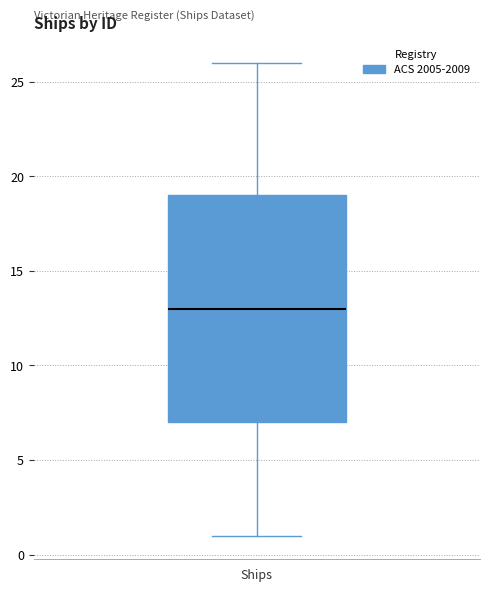

Transcribe this box plot: give where the median line is, the range the box spans, and where the two whiskers end, as read against the y-axis. The values are not printed on the chart, so give them approximately, as read against the axis.

median 13, box 7 to 19, whiskers 1 to 26